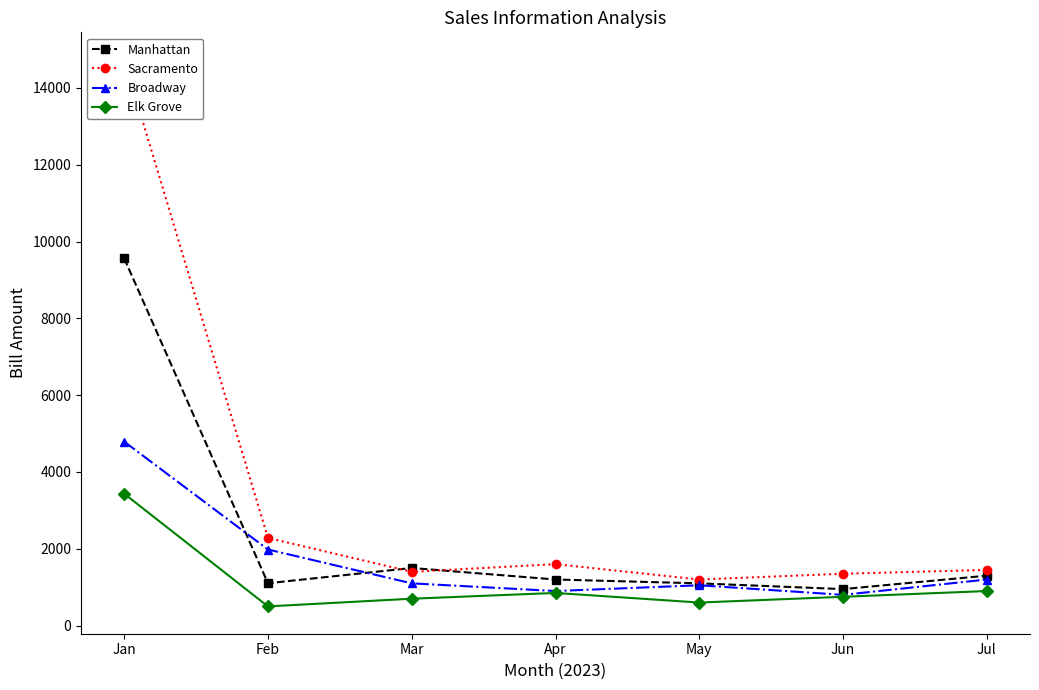

How many lines are shown in the chart?

4